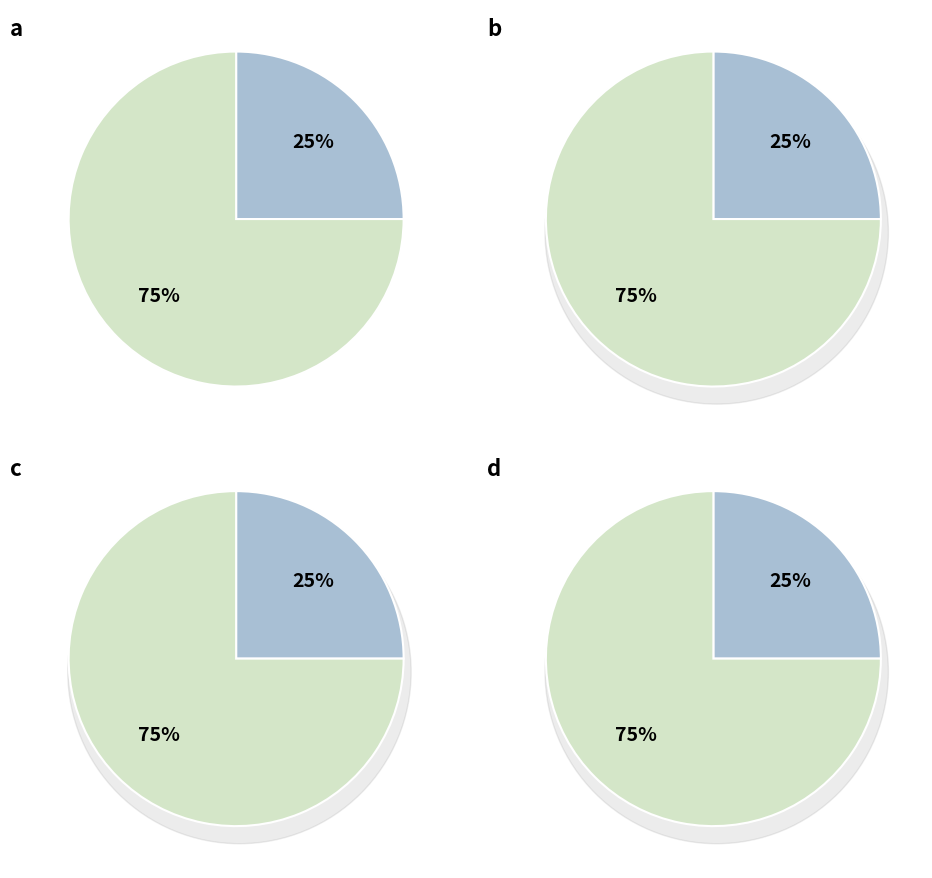

True or false: 女 accounts for 90% of the total.

False